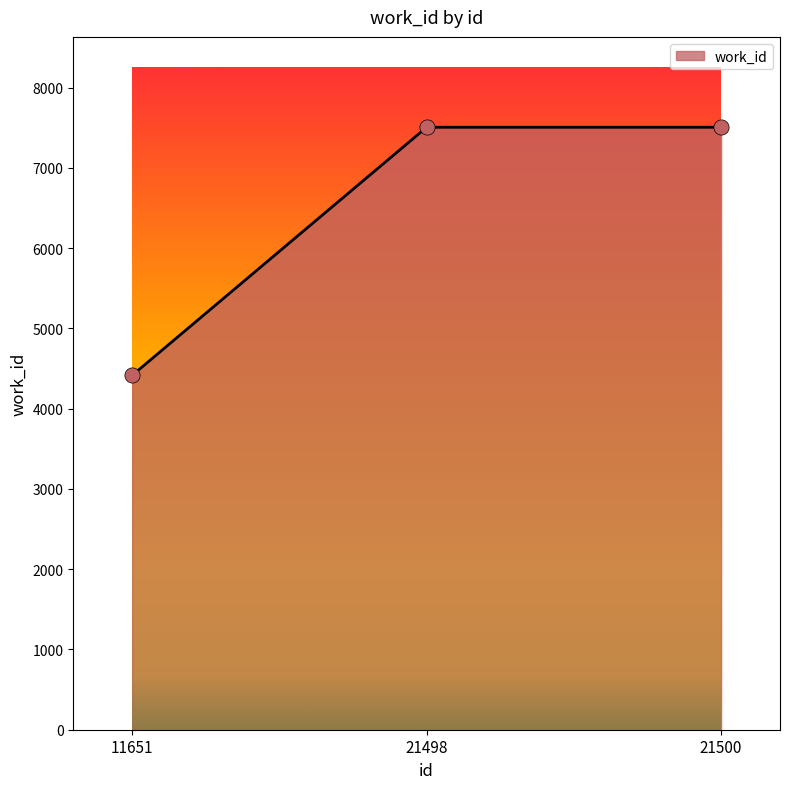

Approximately how many times larger is the value at 21498 compared to 11651?

1.7